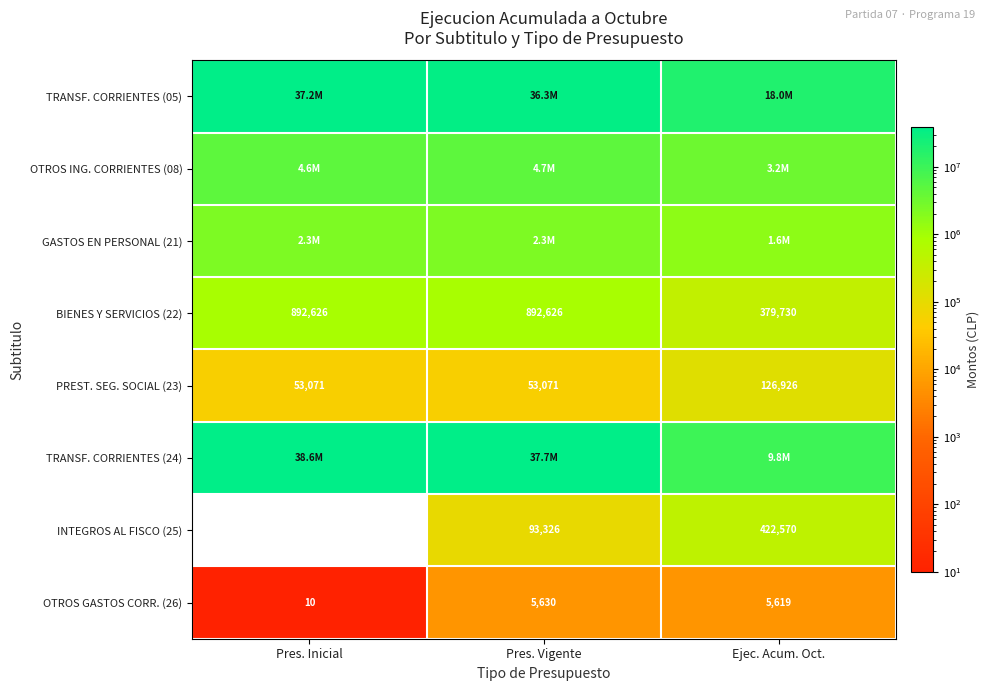

Count the PREST. SEG. SOCIAL (23) values in the range 53071 to 126926.

3